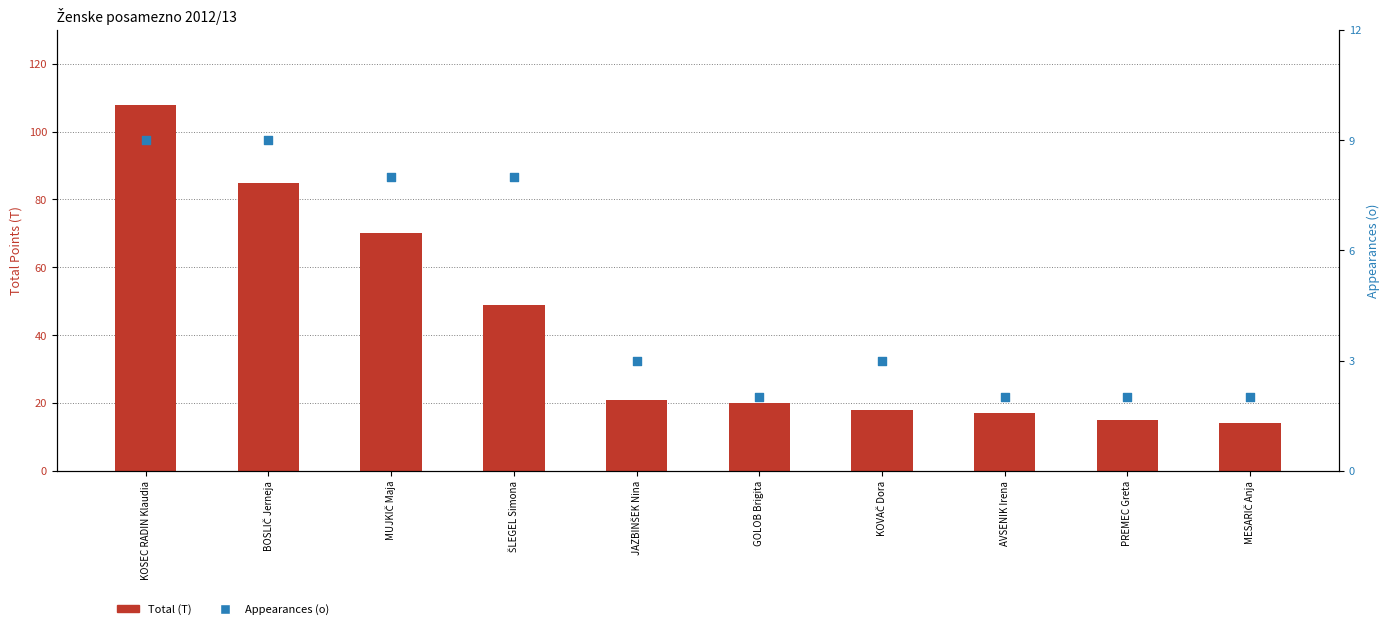

Which series has the largest Y range (max minus min)?

Total (T)